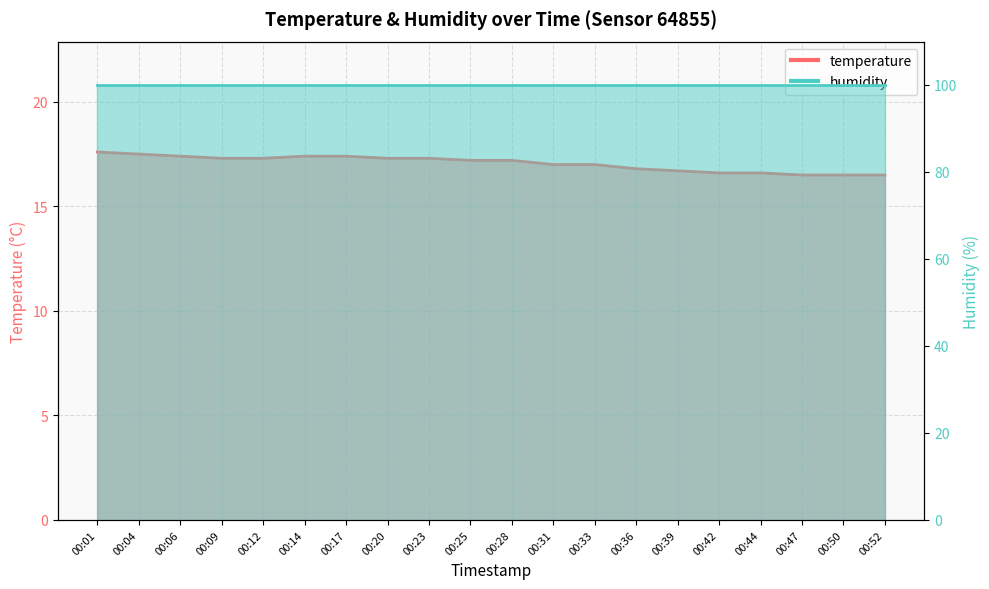

What is the value of the 1st point from the left?

17.6